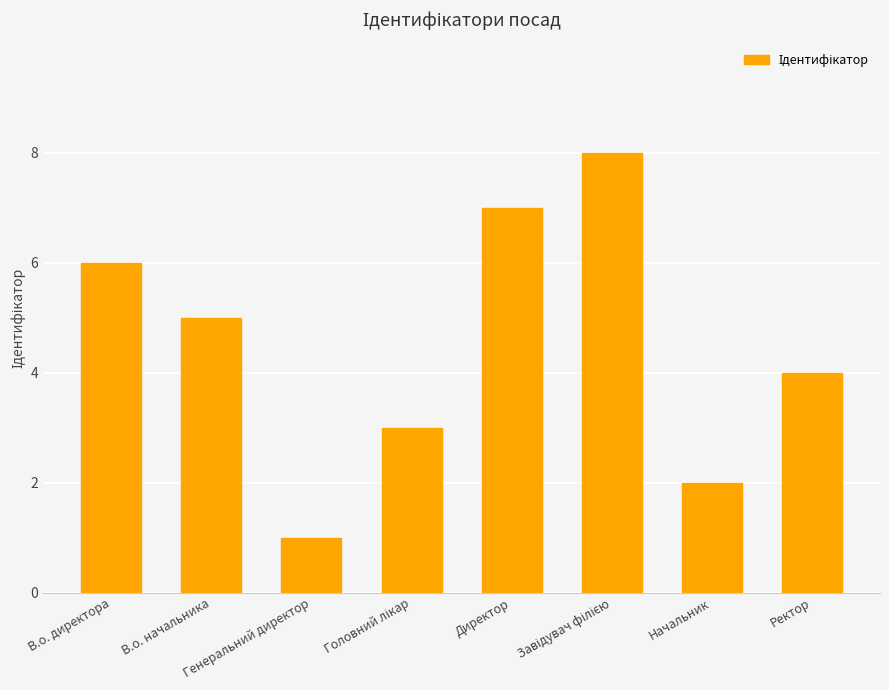

What is the difference between the maximum and minimum values?

7